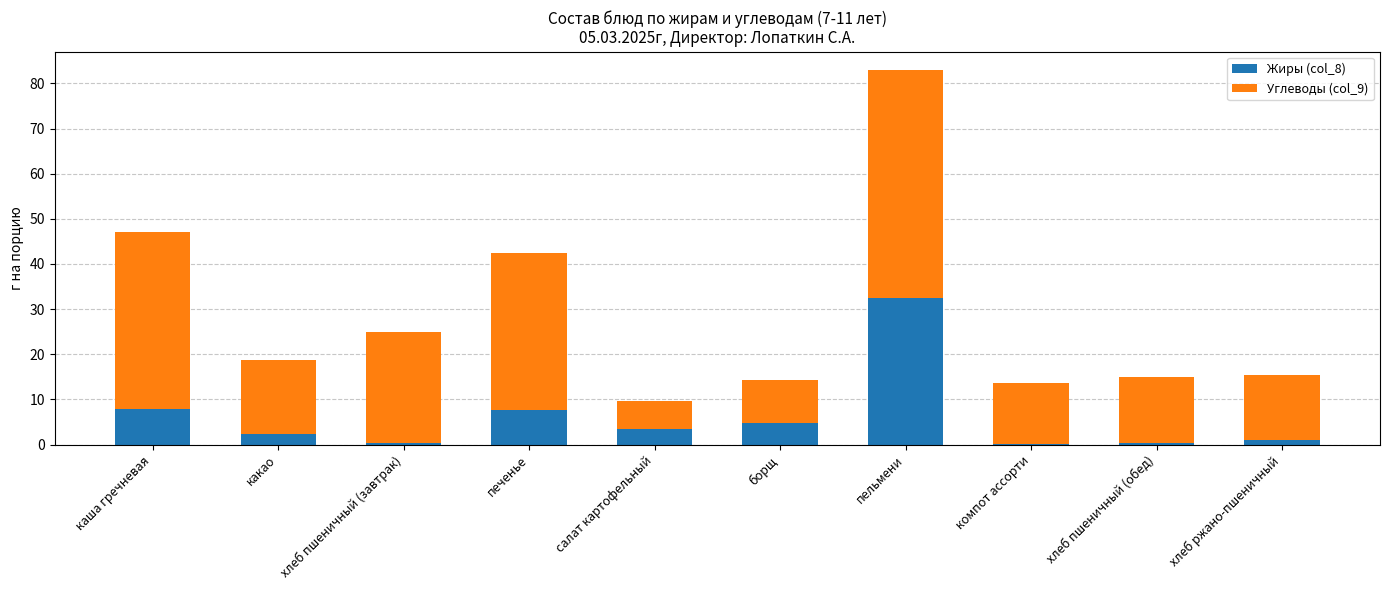

What is the highest value of the Жиры (col_8) series?

32.4